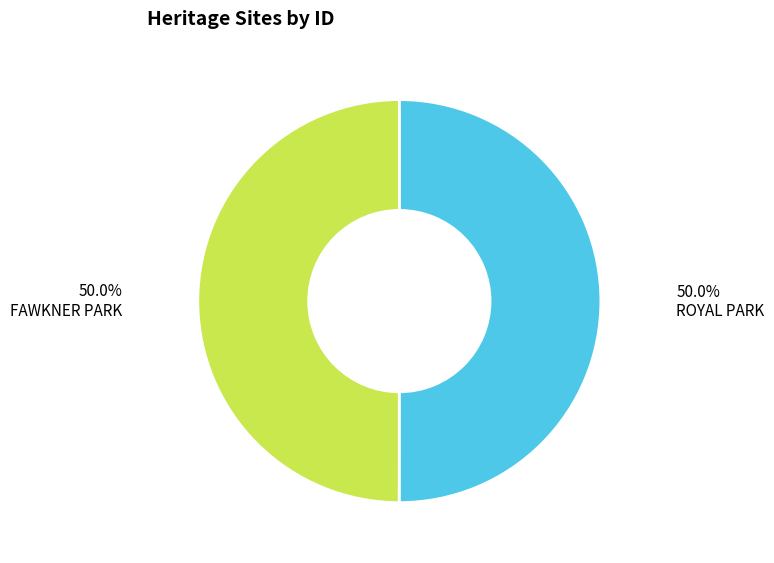

The ROYAL PARK slice represents 50% of the pie. True or false?

True